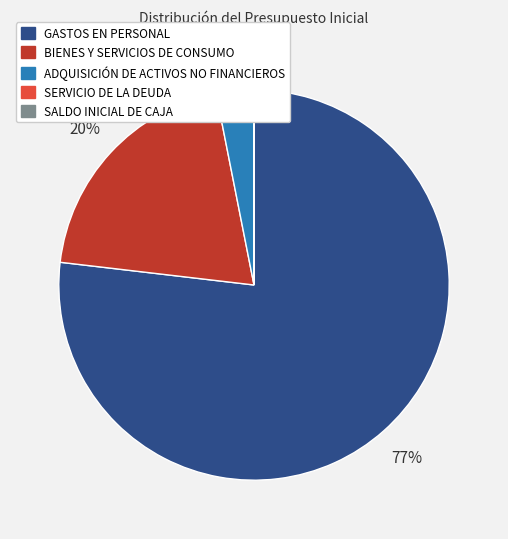

True or false: BIENES Y SERVICIOS DE CONSUMO accounts for 31% of the total.

False